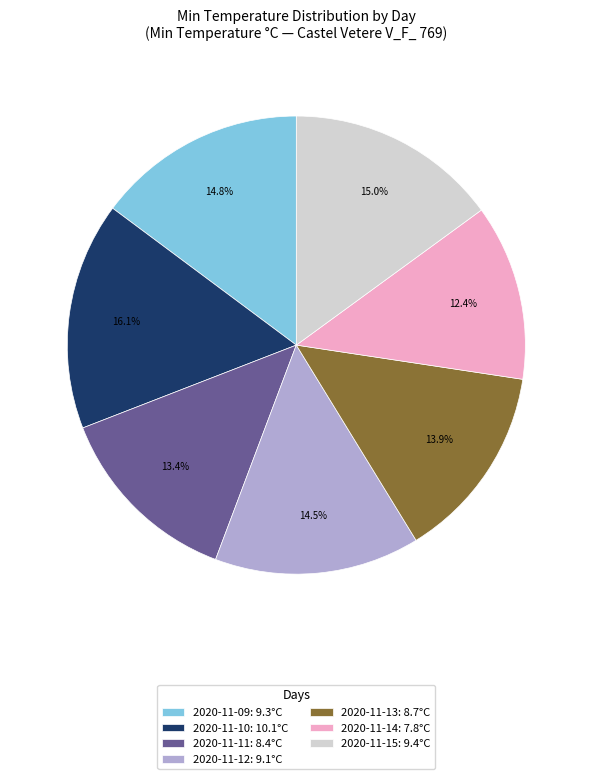

What is the ratio of the value at 2020-11-09: 9.3°C to the value at 2020-11-12: 9.1°C?

1.0